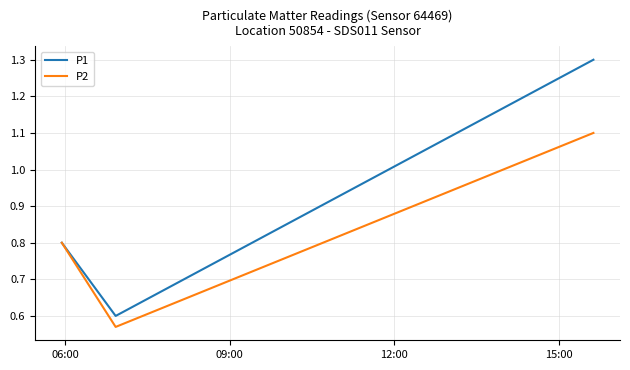

Rank the series by their average value, from lowest to highest.

P2, P1